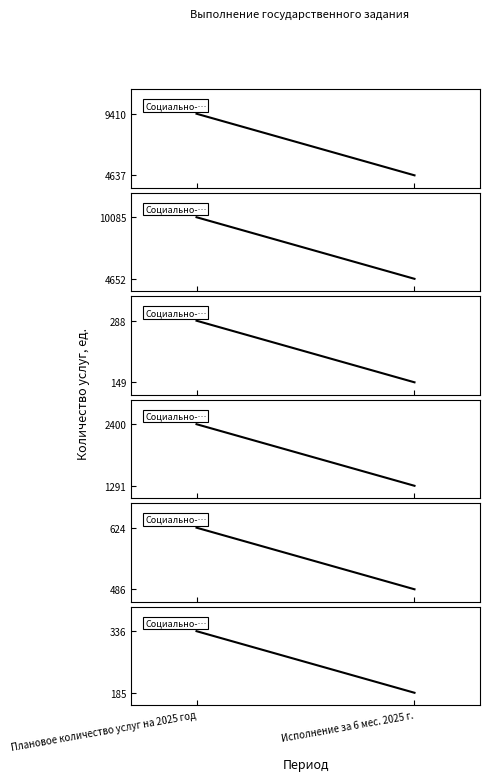

True or false: Социально-педагогические услуги has a value of 2400 at Плановое количество услуг на 2025 год.

True